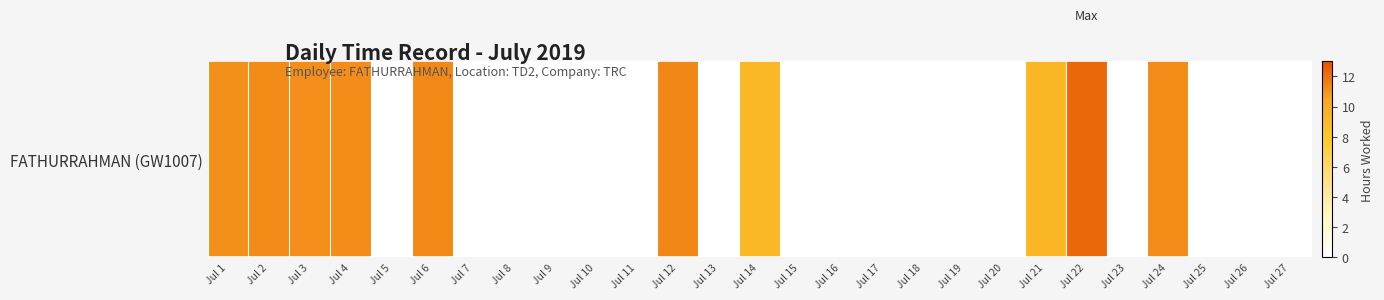

Count the number of values greater than 0.

10